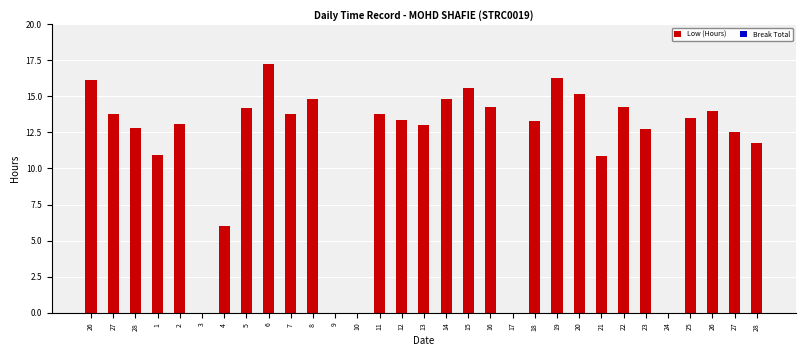

Between 21 and 18, which is larger?

18